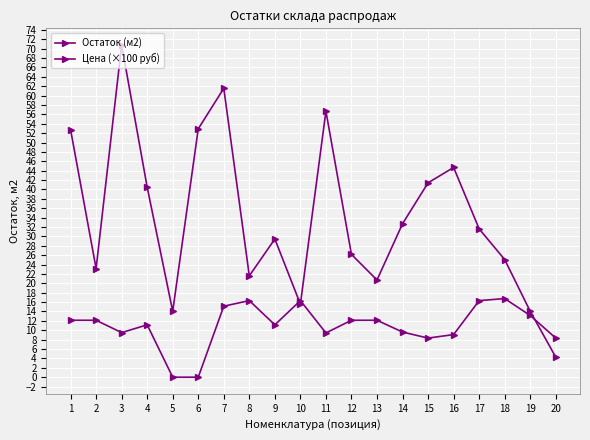

Between which two adjacent categories do Цена (×100 руб) and Остаток (м2) first intersect?

9 and 10